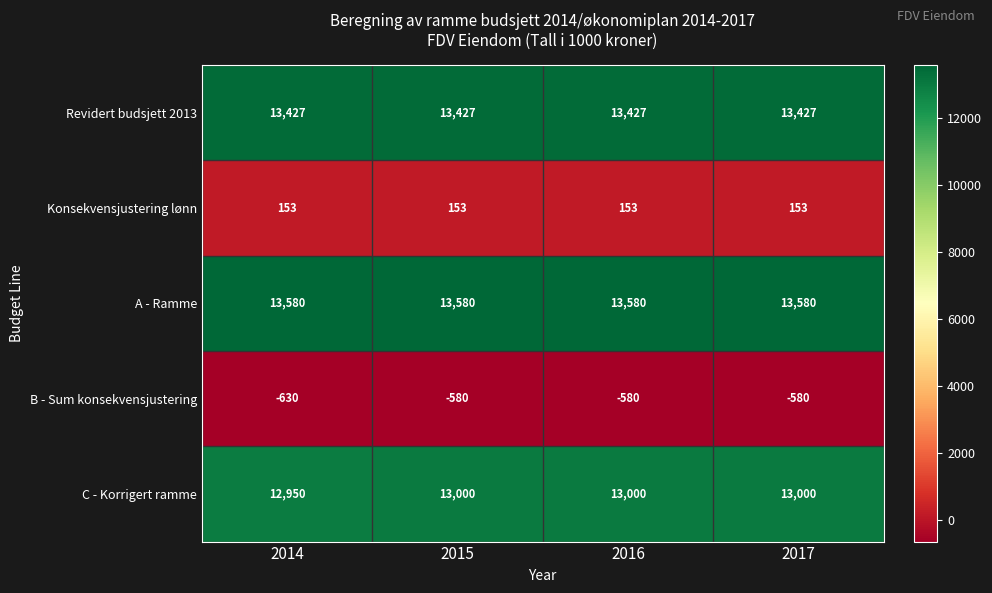

True or false: C - Korrigert ramme has a value of 12950 at 2014.

True